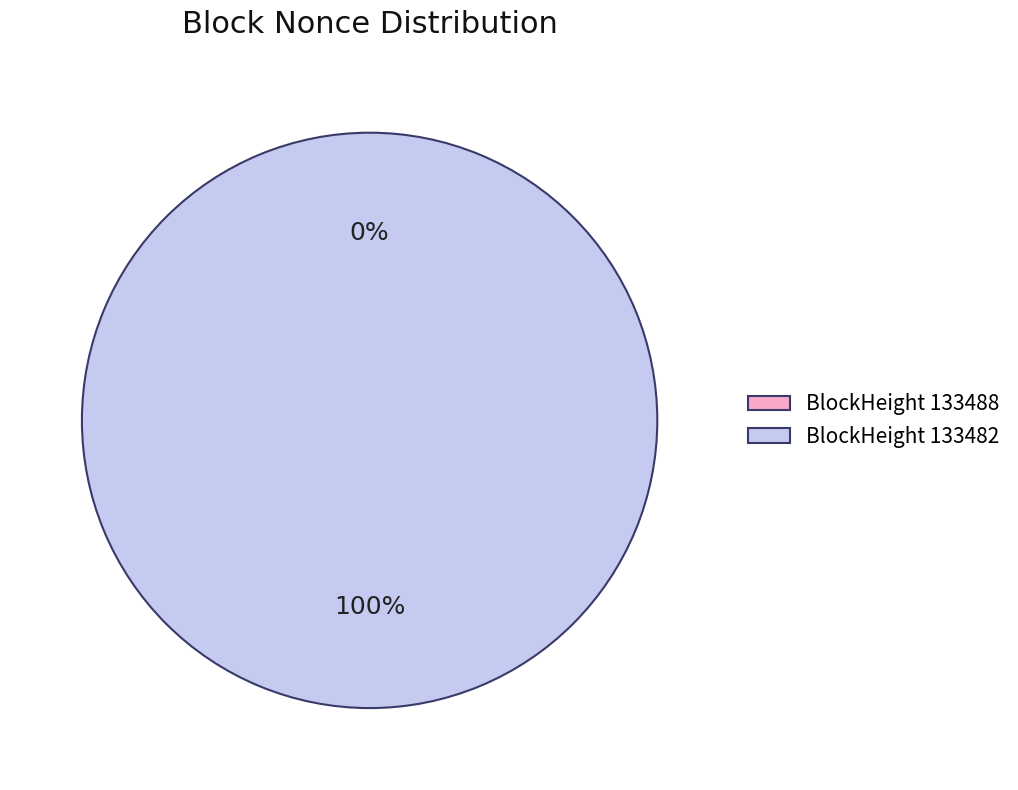

To the nearest percent, what is the average slice percentage?

50%